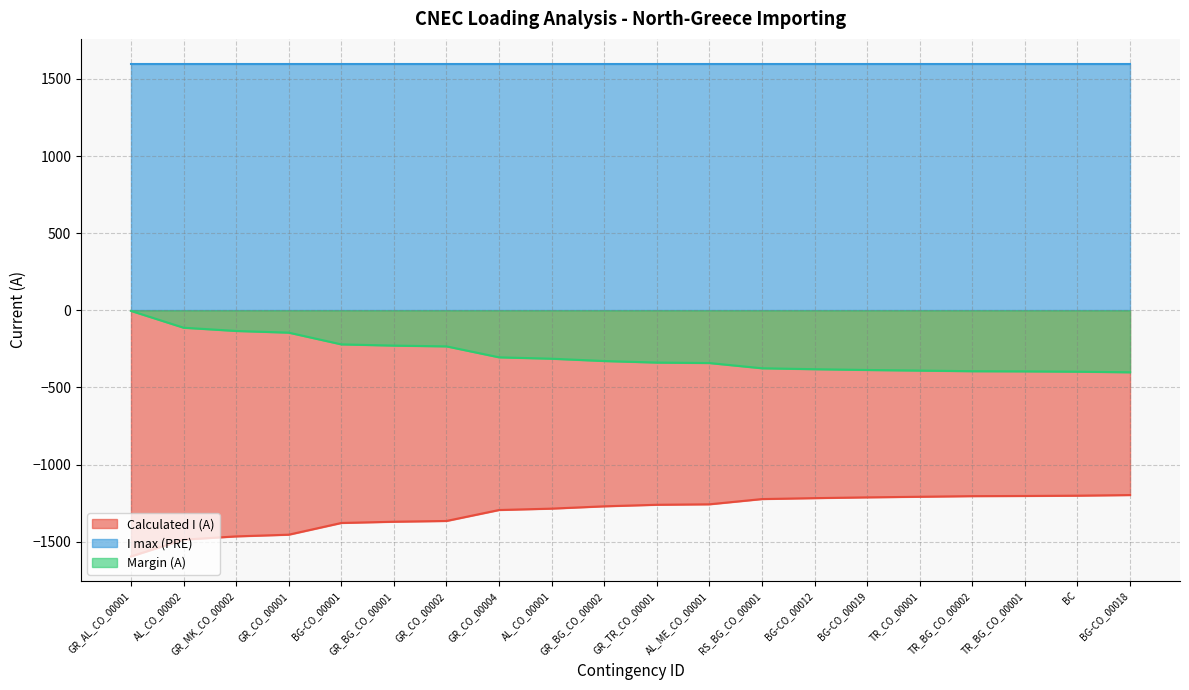

True or false: Margin (A) and Calculated I (A) cross at least once.

False